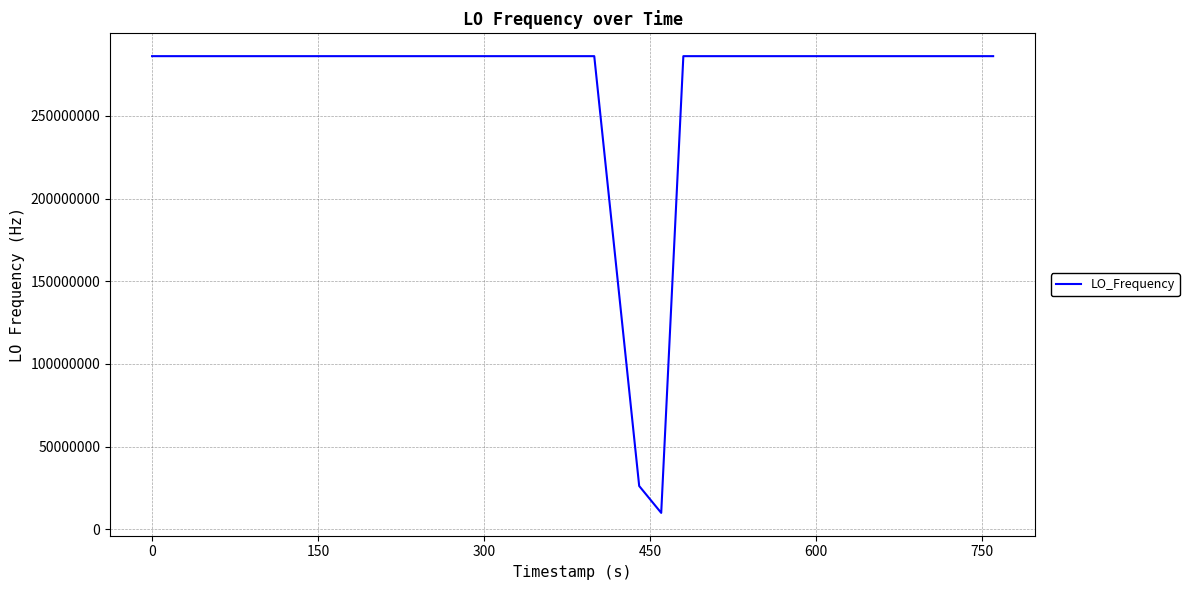

What is the difference between the maximum and minimum values?

276047038.4